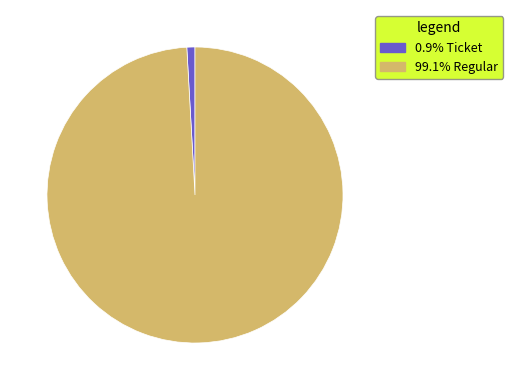

Is there a majority slice in this chart?

Yes